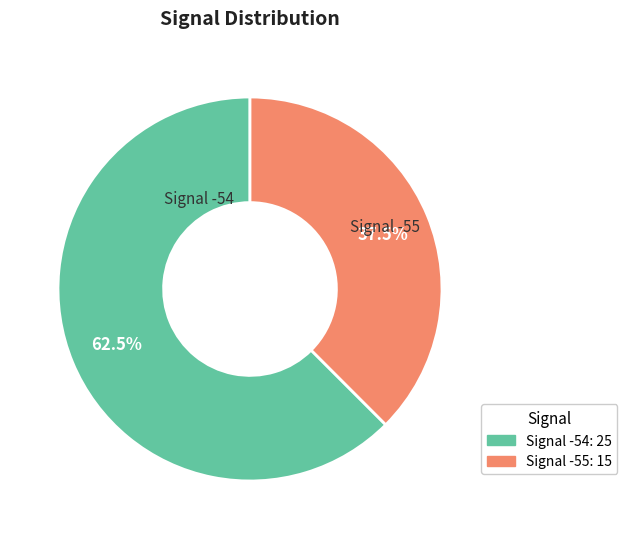

Is there any slice that represents more than half of the pie?

Yes